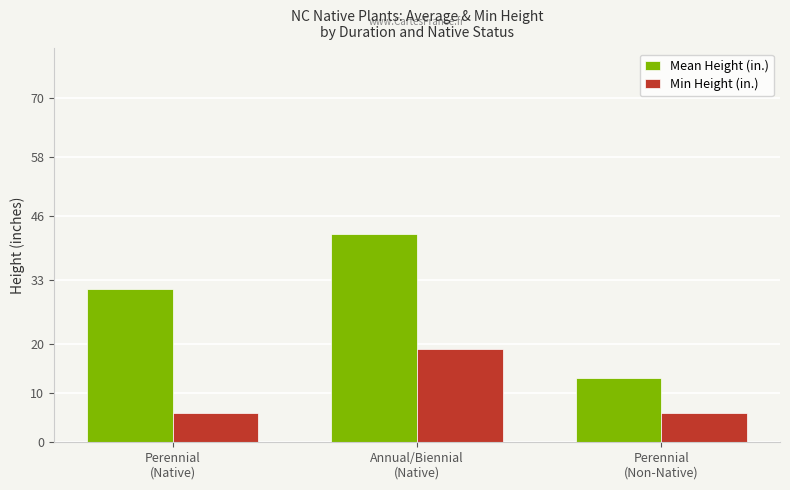

Reading right to left, extract all data points from this chart.

Mean Height (in.): 13.0	42.3	31.1
Min Height (in.): 6.0	19.0	6.0